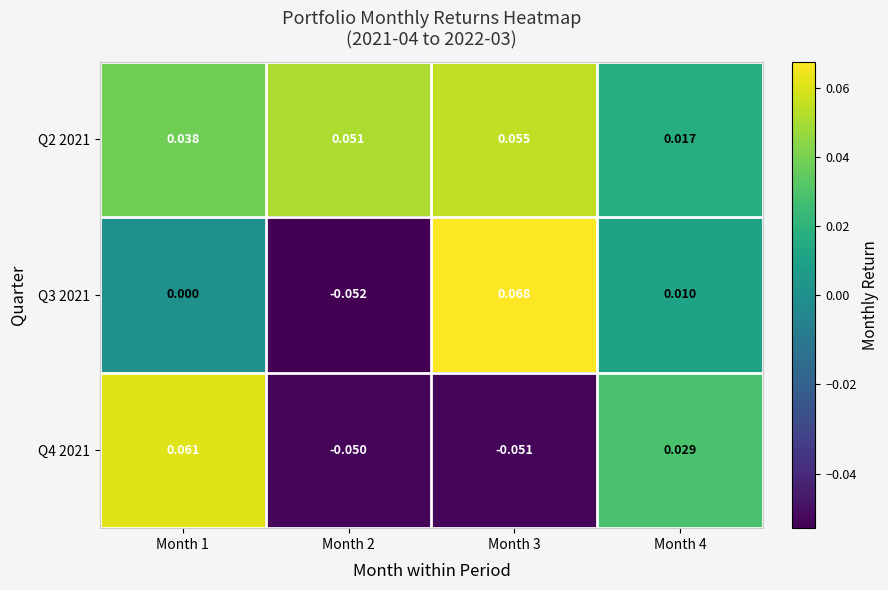

Is the value of Q2 2021 at Month 4 greater than the value of Q4 2021 at Month 1?

No